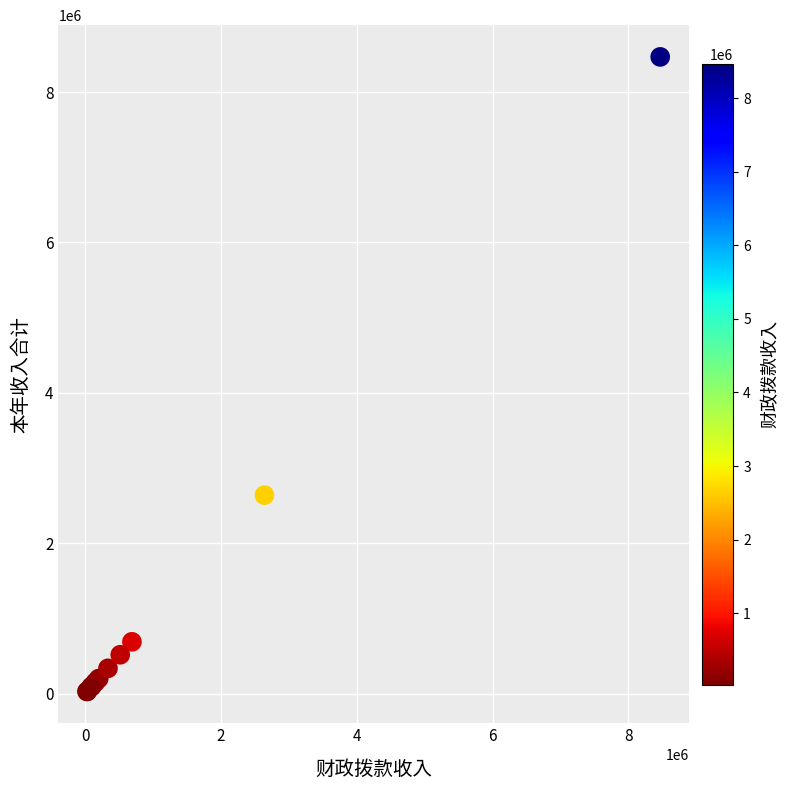

What Y value in the scatter plot is closest to 4247933?

2640000.0